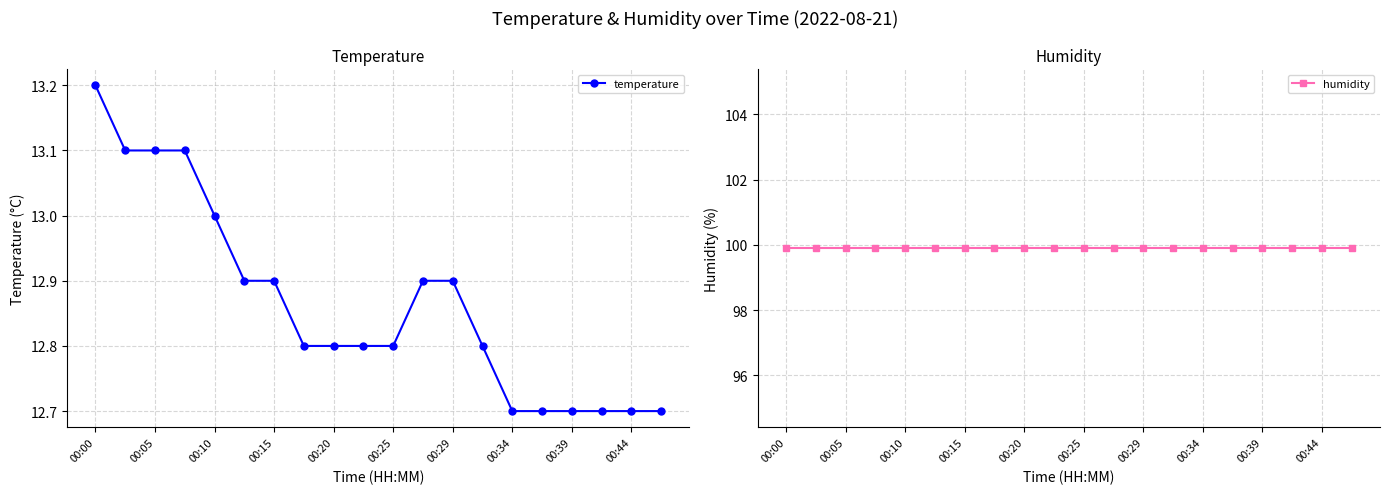

True or false: temperature and humidity cross at least once.

False